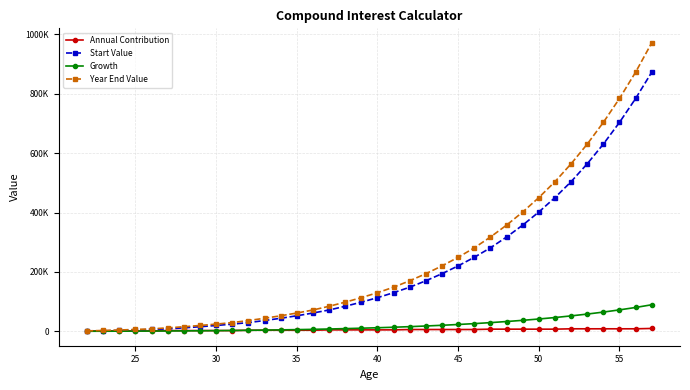

Which series has the largest total across all categories?

Year End Value